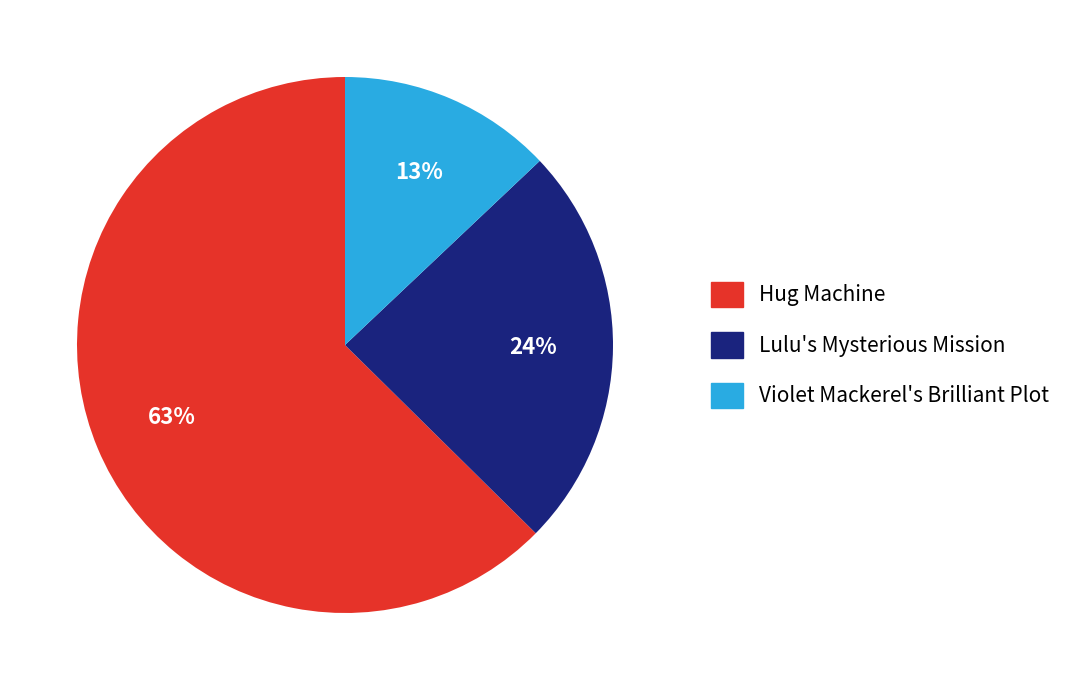

Is it true that Violet Mackerel's Brilliant Plot is 2% of the pie?

False